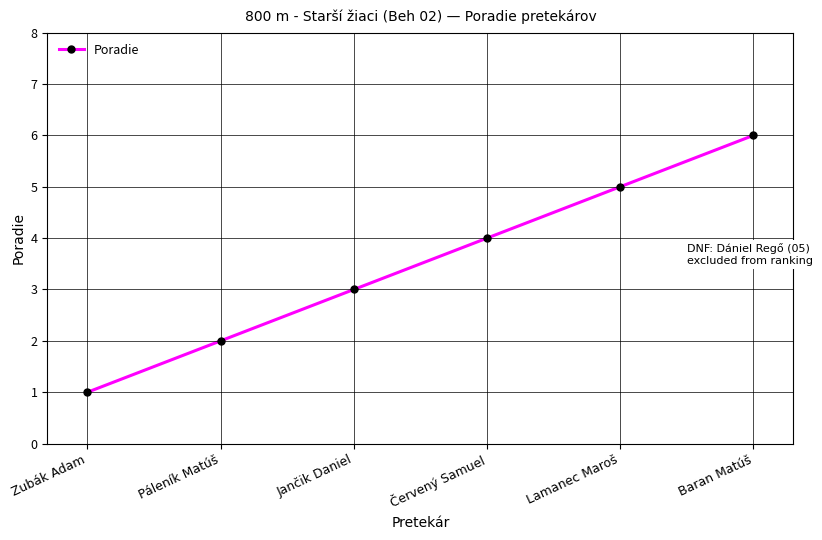

What position from the left is Červený Samuel?

4